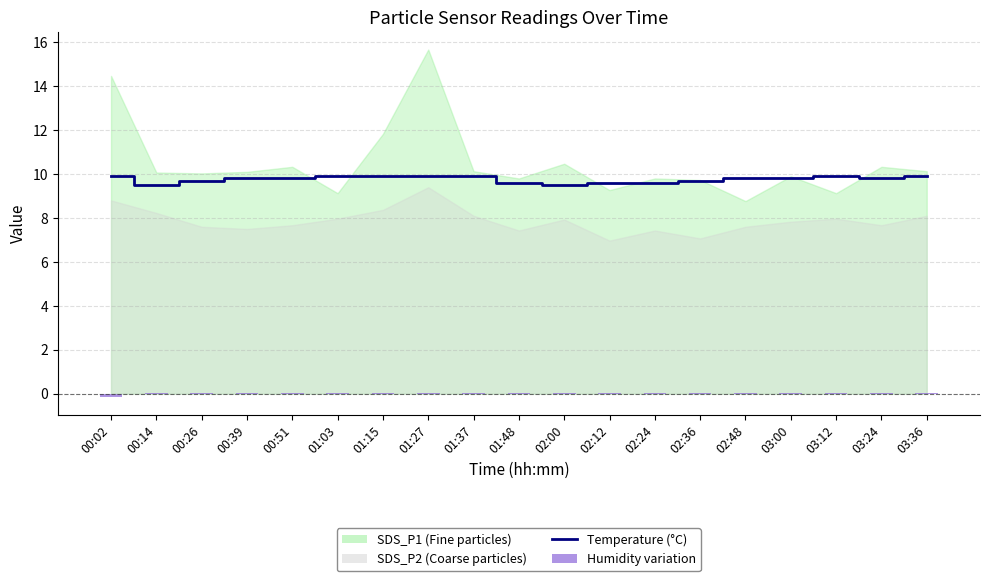

Between 00:02 and 00:26, which is larger?

00:02